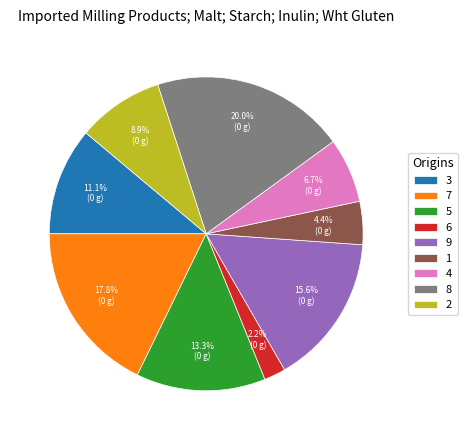

To the nearest percent, what percentage of the pie is 8?

20%